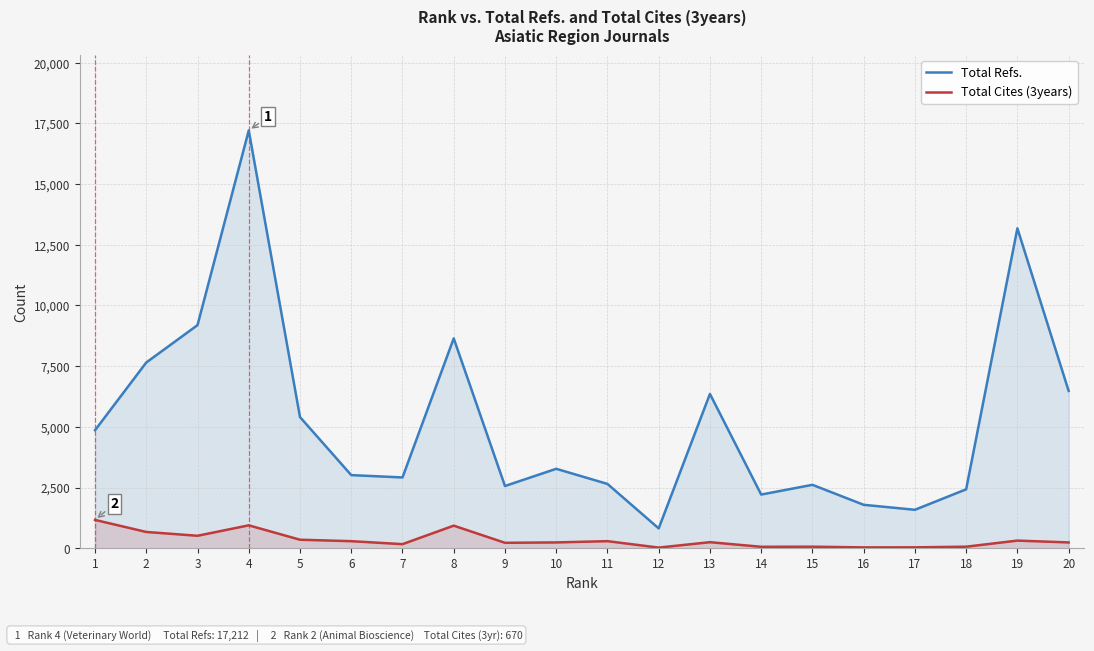

What is the difference between the second highest and minimum values in the Total Cites (3years) series?

917